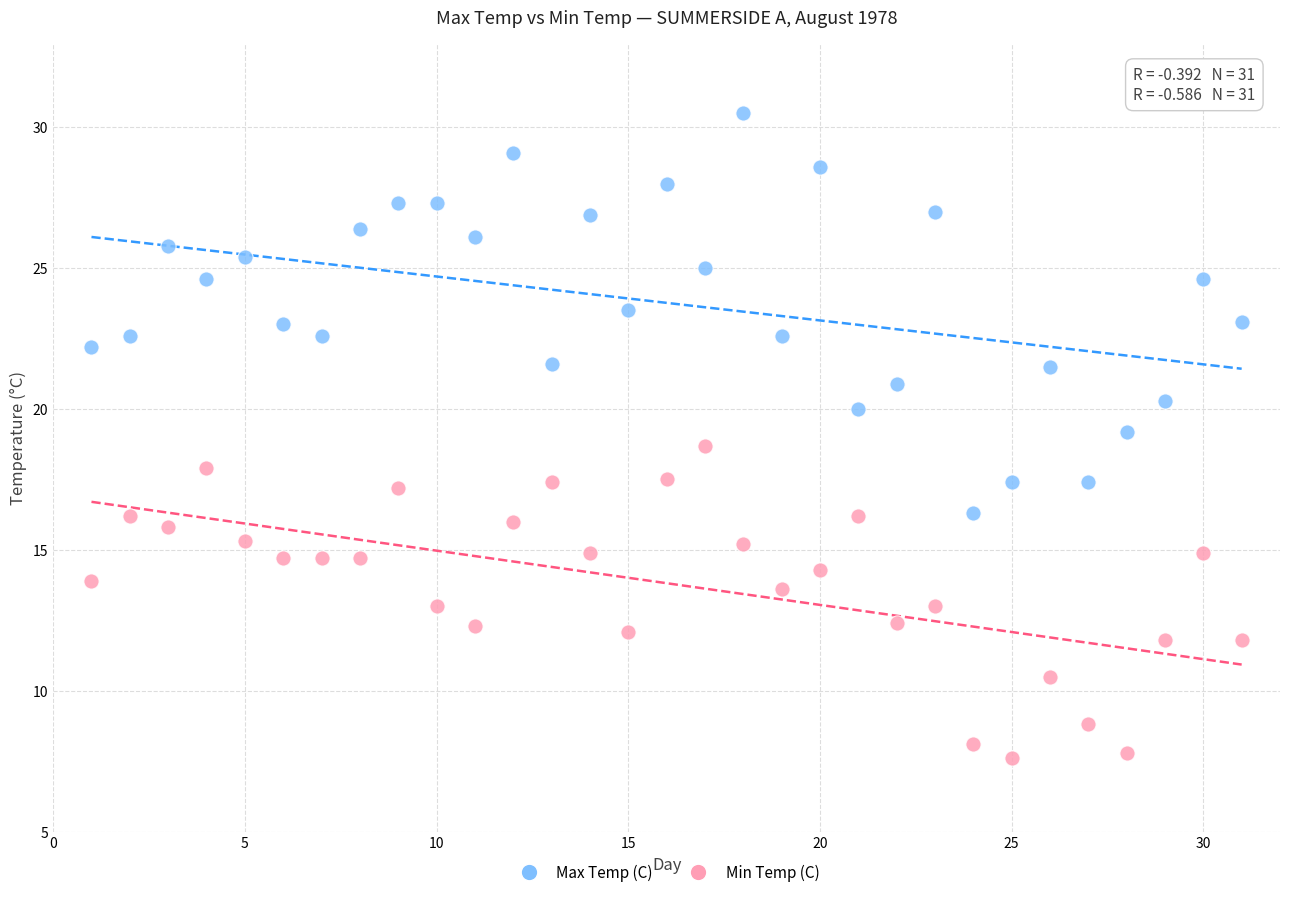

Across all data points, what is the range of Y values (max minus min)?

22.9